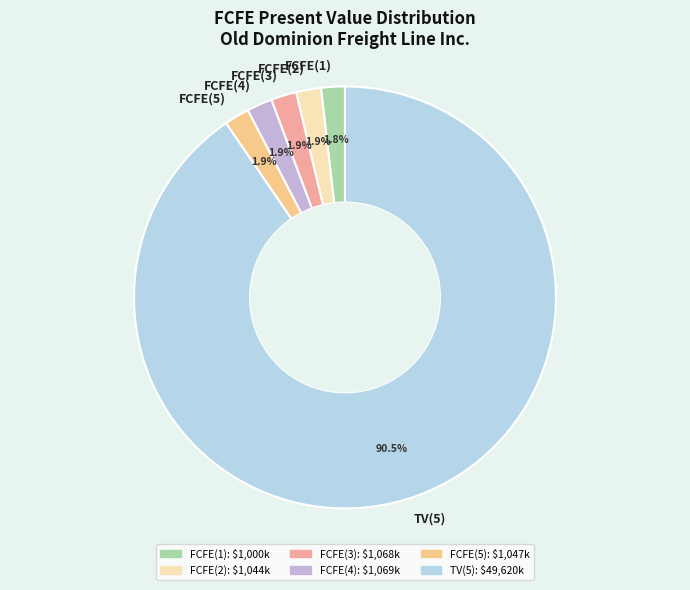

How many slices are in this pie chart?

6